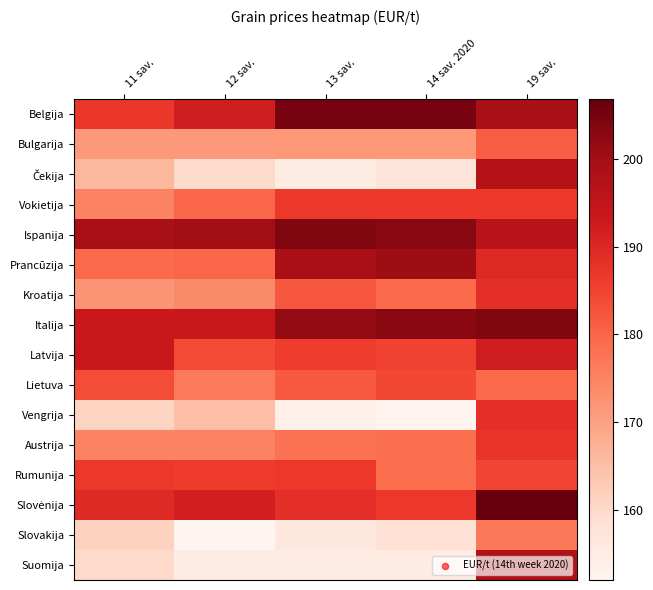

Between 11 sav. and 12 sav., which is larger?

12 sav.